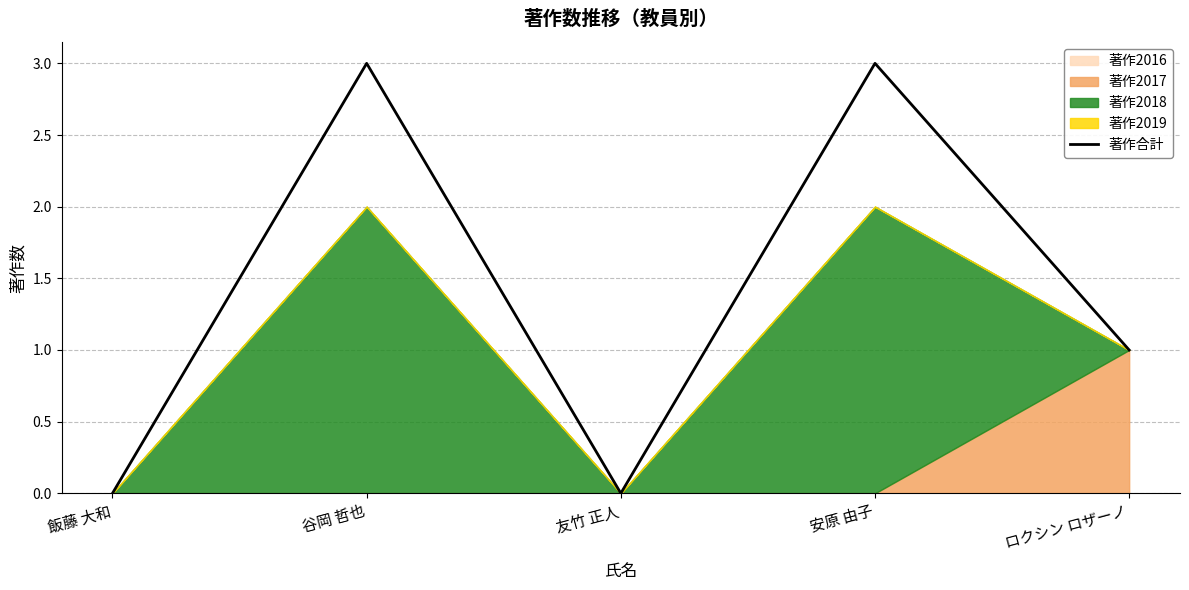

Where is the first local minimum?

友竹 正人